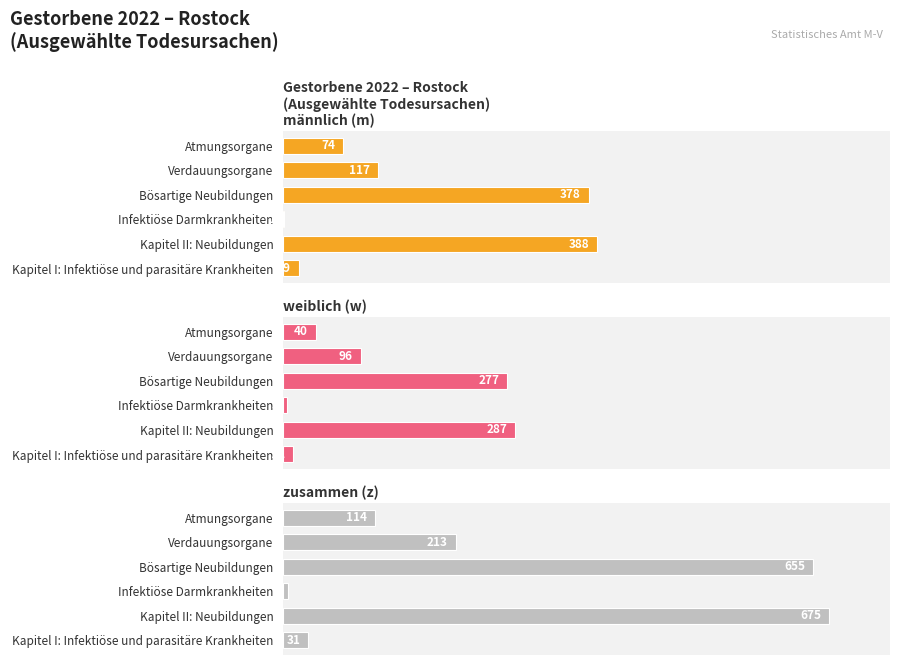

True or false: zusammen (z) has a value of 4 at Infektiöse Darmkrankheiten.

False